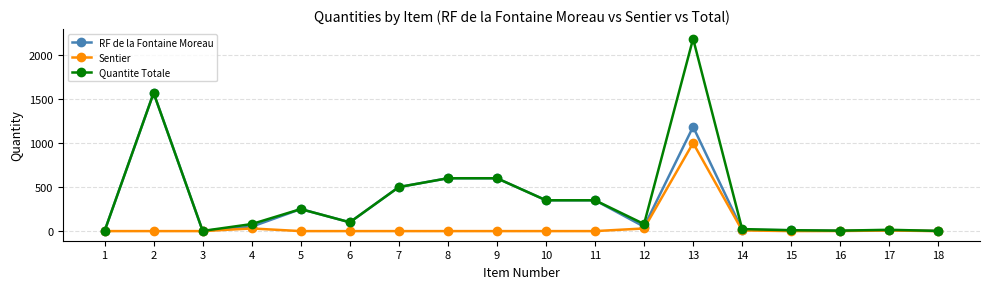

List the series in order of their peak value, highest first.

Quantite Totale, RF de la Fontaine Moreau, Sentier